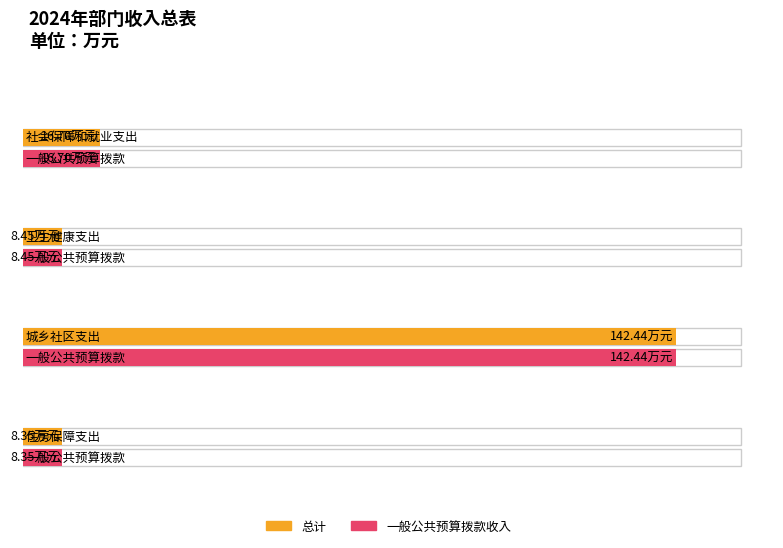

Rank the categories by 总计 value from lowest to highest.

住房保障支出, 卫生健康支出, 社会保障和就业支出, 城乡社区支出